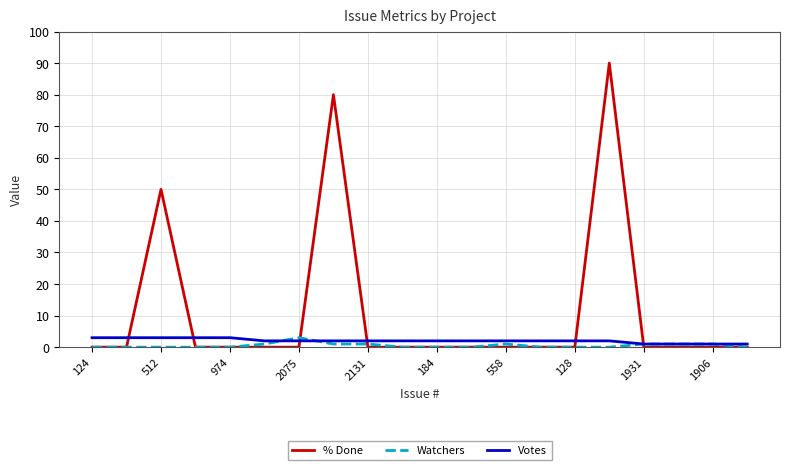

What is the greatest value displayed?

90